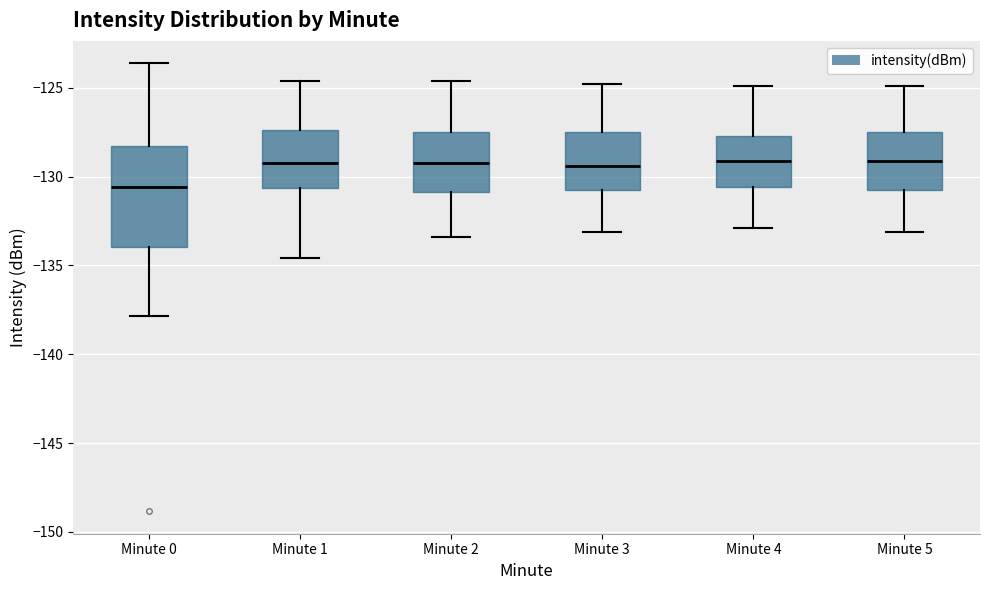

Which box's median line is the lowest?

Minute 0